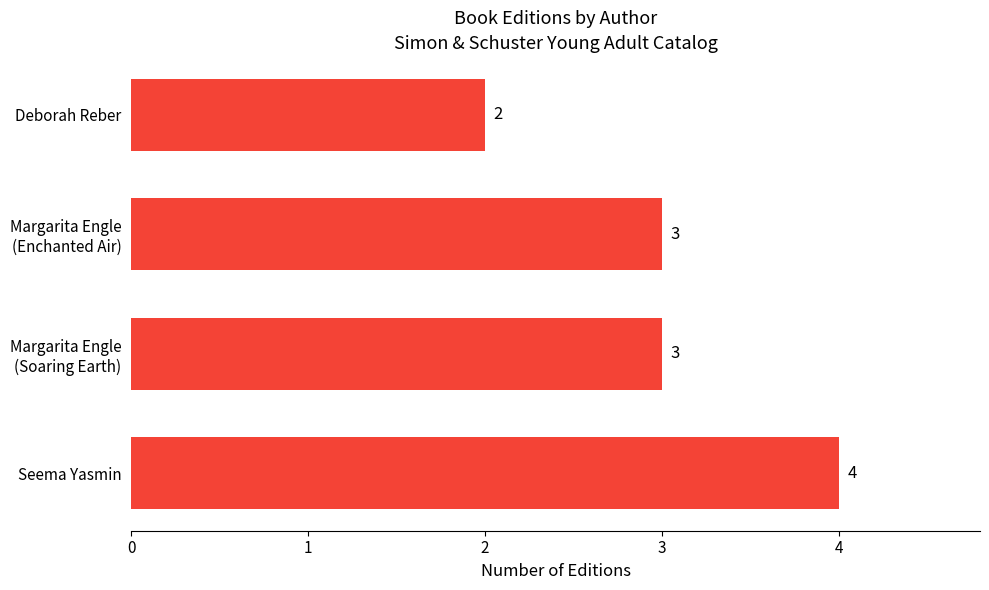

The chart shows a value of 6 at Seema Yasmin. True or false?

False